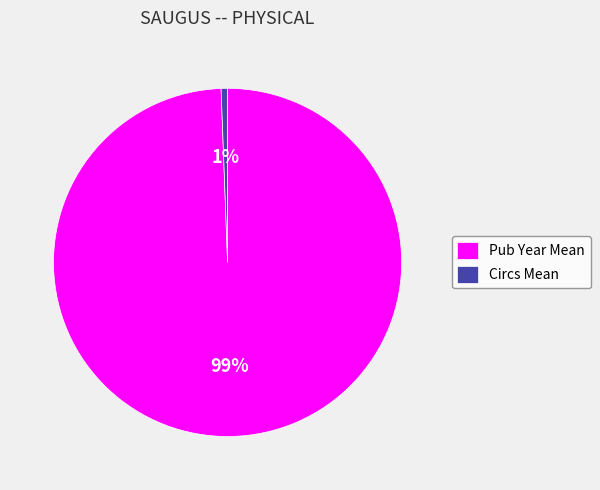

What is the smallest slice in the pie chart?

Circs Mean